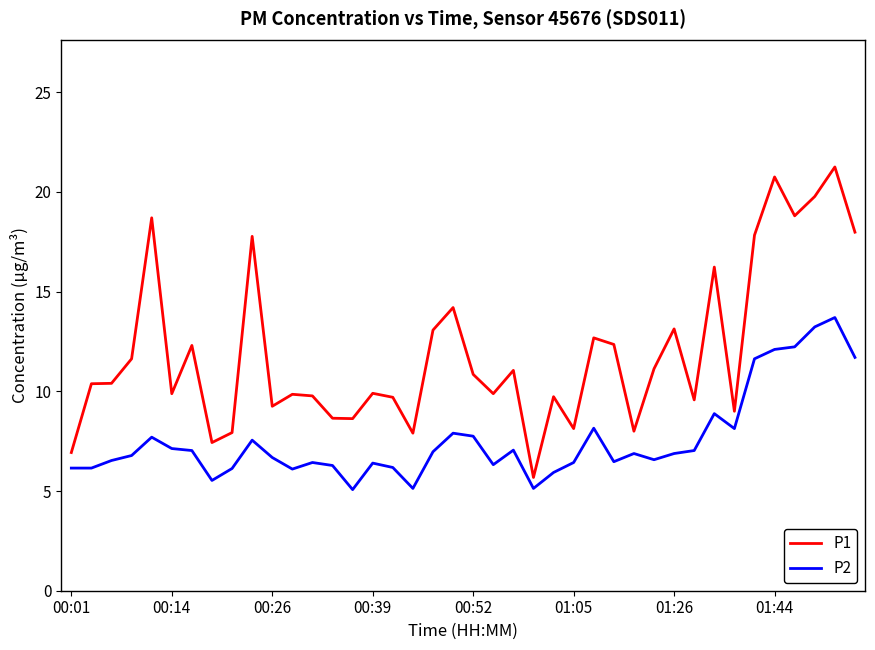

Rank the series by their average value, from highest to lowest.

P1, P2